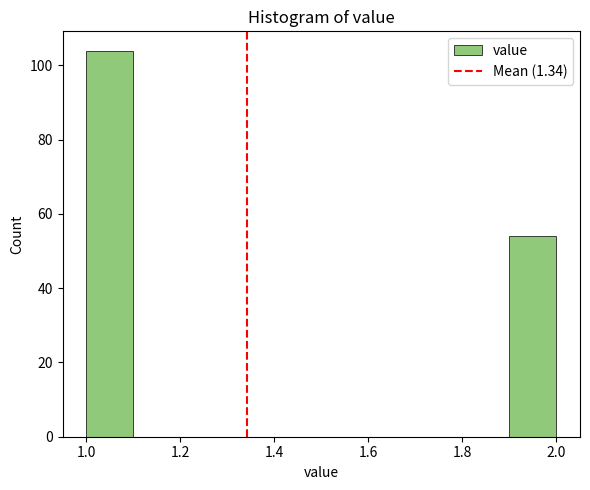

Over which range of the x-axis is the bar tallest?

1.0 to 1.1